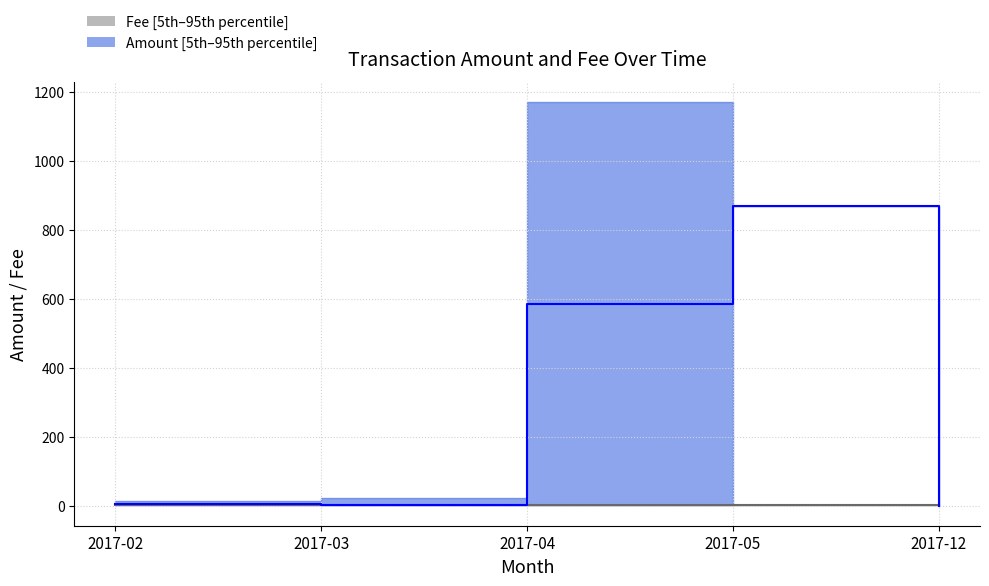

What is the difference between the highest and lowest values at 2017-12?

1.0